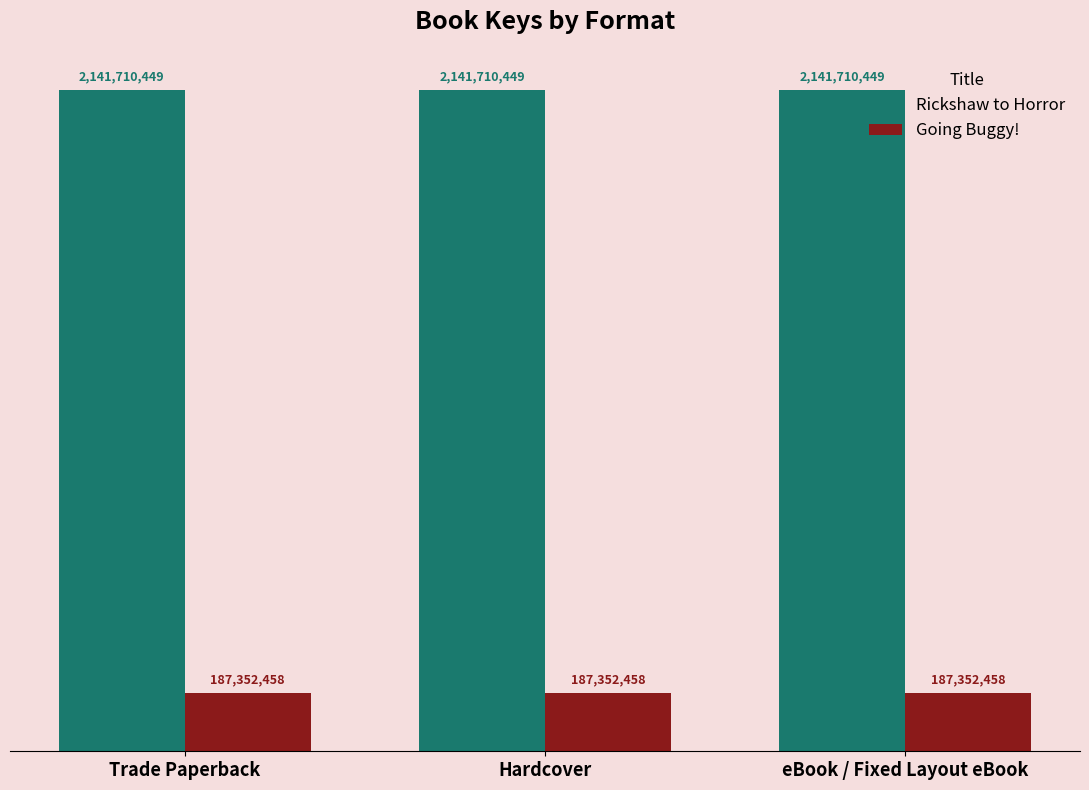

What is the sum of the Going Buggy! values at Trade Paperback and eBook / Fixed Layout eBook?

374704916